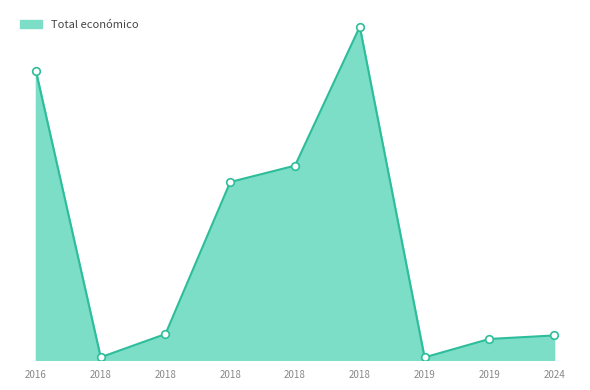

Between 2018 and 2024, which is larger?

2018